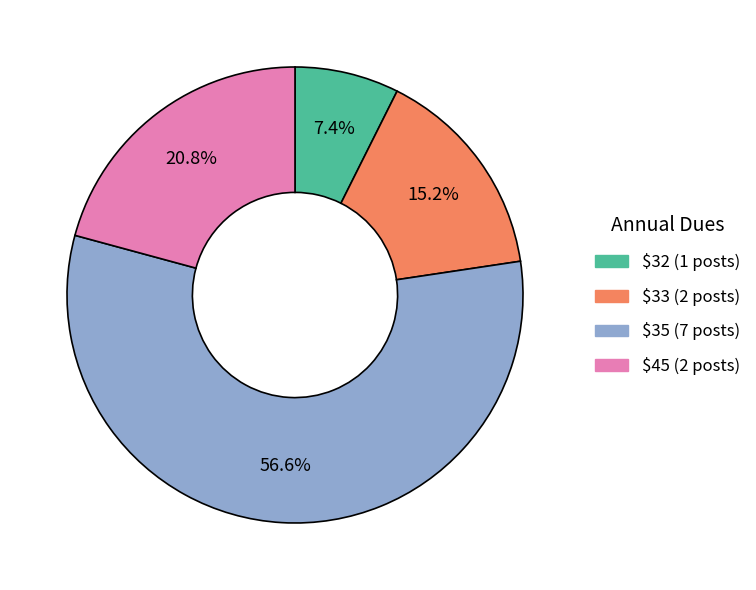

Is there a majority slice in this chart?

Yes